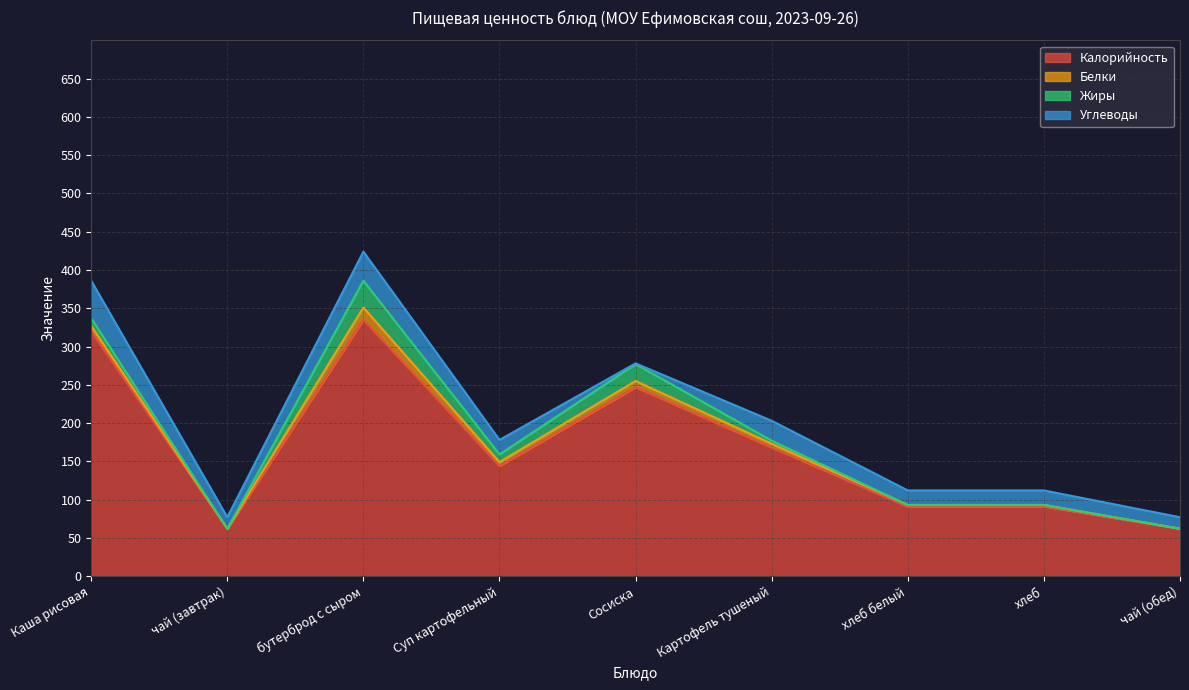

How many intersections are there between Жиры and Белки?

1